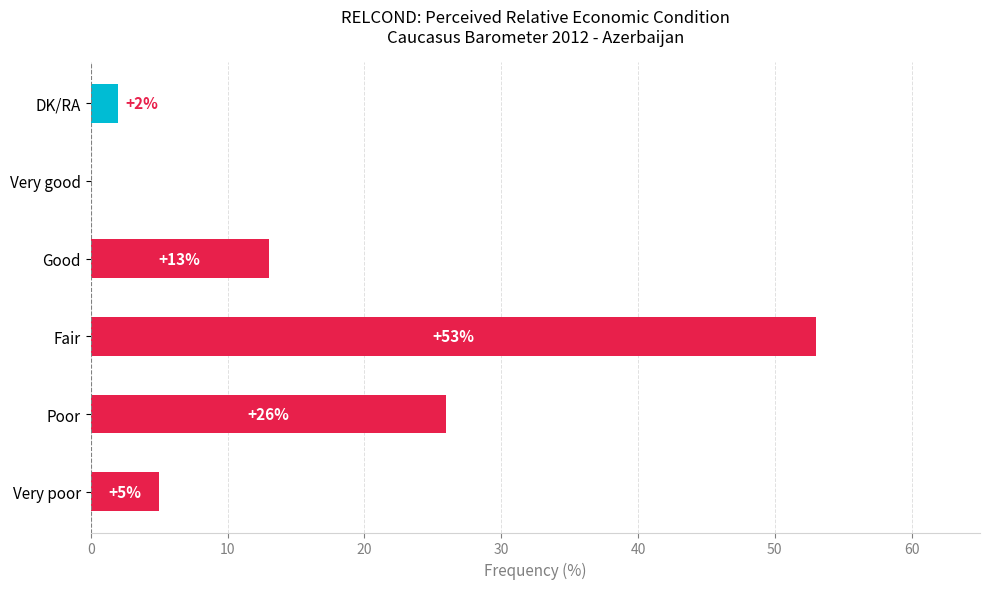

What is the maximum value shown in the chart?

53